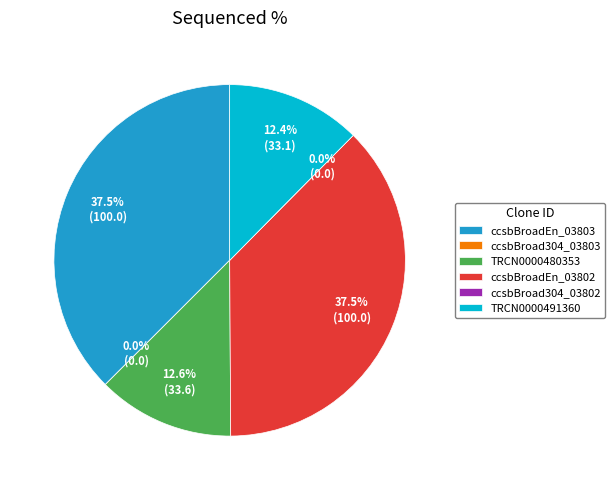

The ccsbBroad304_03802 slice represents 7% of the pie. True or false?

False